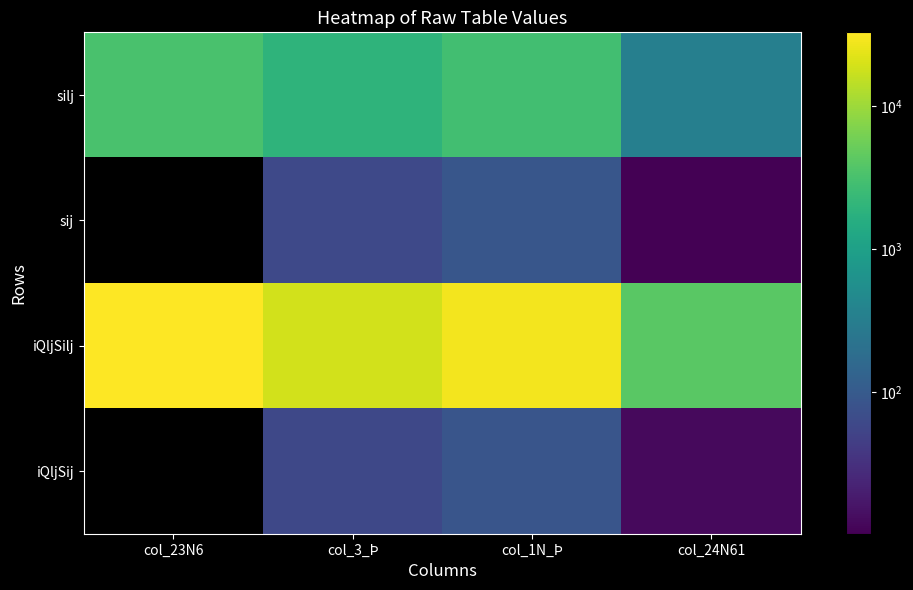

The iQljSilj series shows 28843.0 at col_1N_Þ. True or false?

True